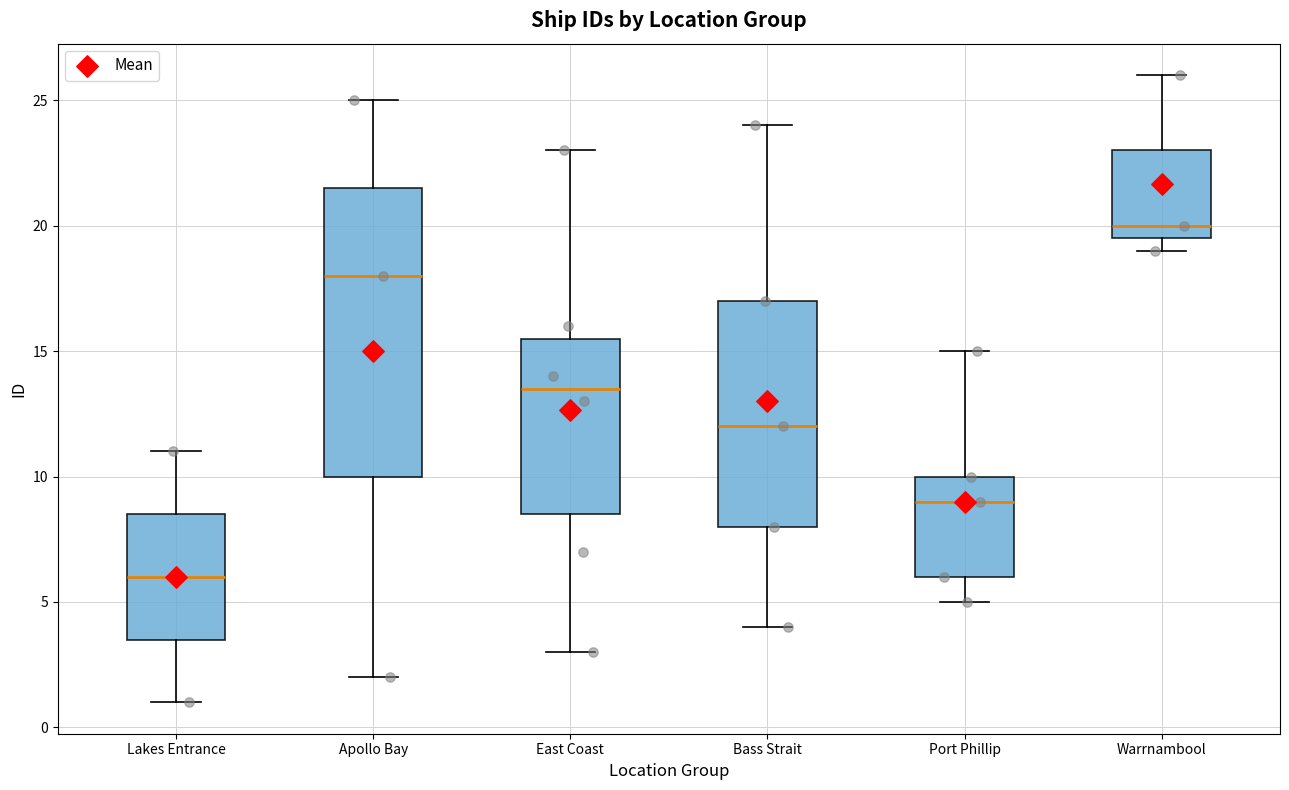

Reading left to right, read every box against the y-axis: the position of its median line, the range the box covers, and the ends of its whiskers. The values are not printed on the chart, so give them approximately, as read against the axis.

Lakes Entrance: median 6.0, box 3.5 to 8.5, whiskers 1.0 to 11.0
Apollo Bay: median 18.0, box 10.0 to 21.5, whiskers 2.0 to 25.0
East Coast: median 13.5, box 8.5 to 15.5, whiskers 3.0 to 23.0
Bass Strait: median 12.0, box 8.0 to 17.0, whiskers 4.0 to 24.0
Port Phillip: median 9.0, box 6.0 to 10.0, whiskers 5.0 to 15.0
Warrnambool: median 20.0, box 19.5 to 23.0, whiskers 19.0 to 26.0